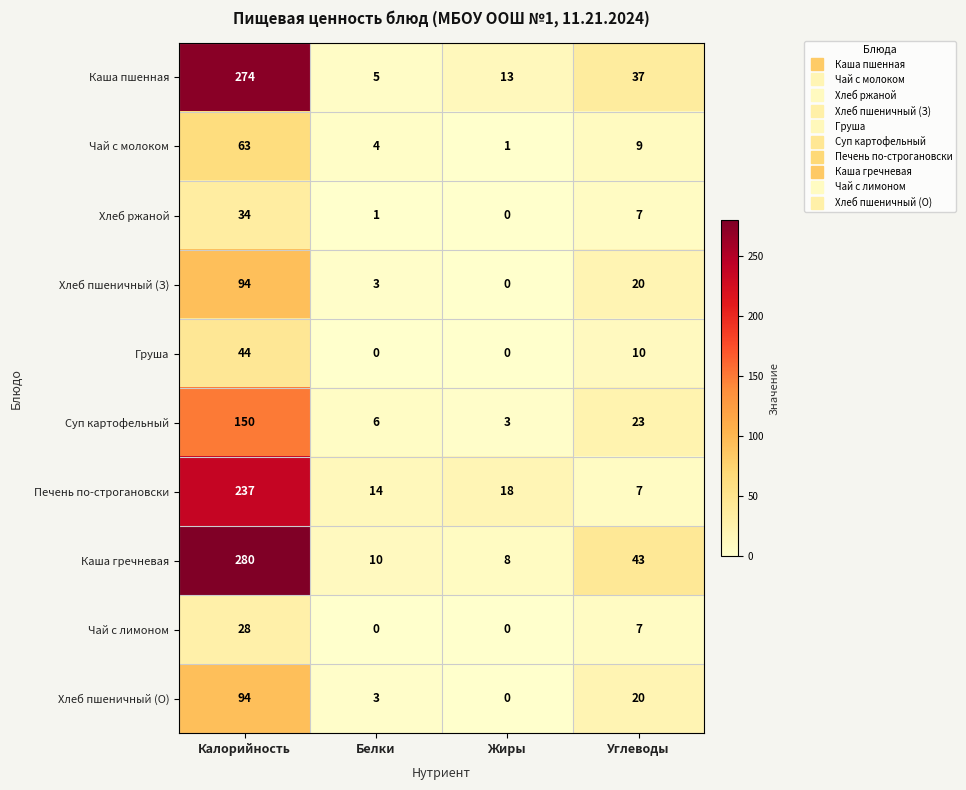

How many series are shown in this chart?

10